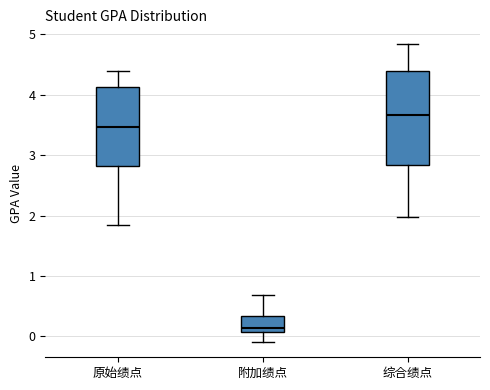

Which box is the tallest, from its lower edge to its upper edge?

综合绩点